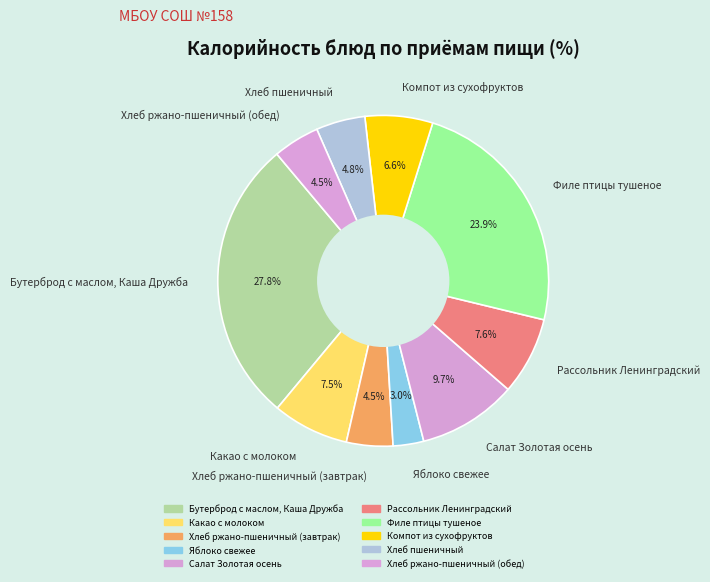

What portion of the pie excludes Хлеб ржано-пшеничный (завтрак)?

95.5%